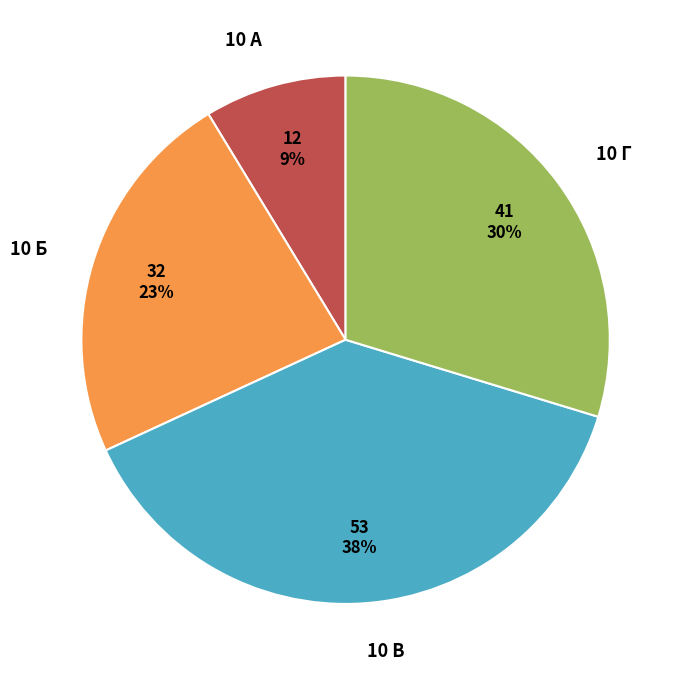

To the nearest percent, what is the difference between the 10 Г and 10 А slice percentages?

21%